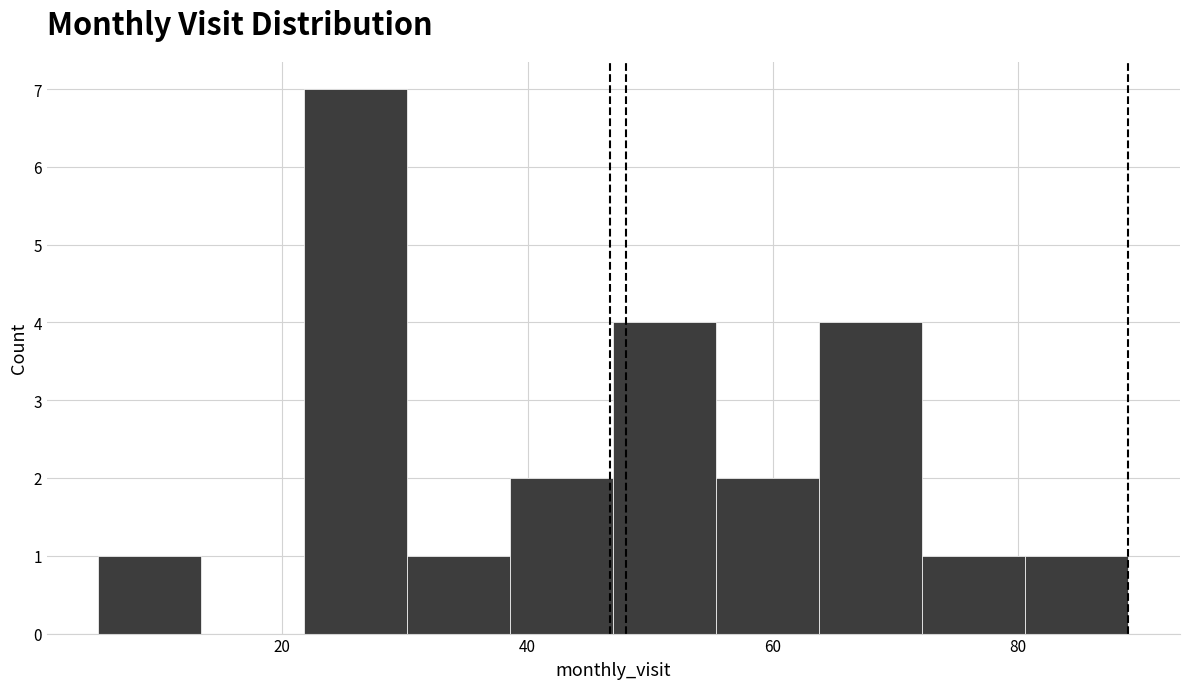

How tall is the bar that spans 80.6 to 89.0 on the x-axis? Neither the bar edges nor the heights are printed on the chart, so give them approximately, as read against the axes.

1